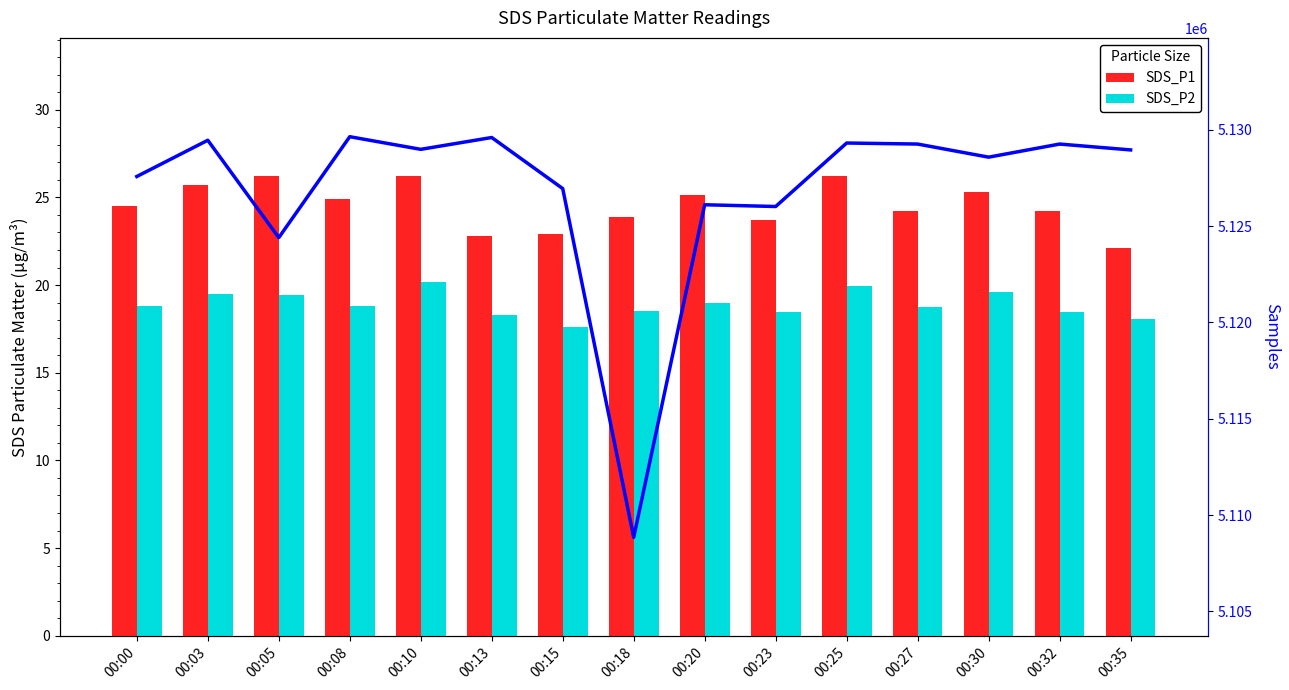

Which series has the widest spread of values?

Samples